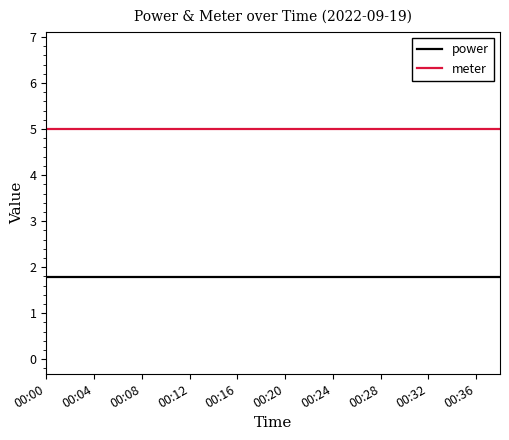

True or false: power and meter cross at least once.

False